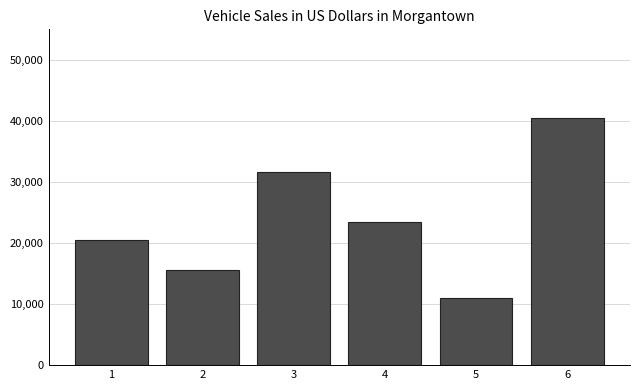

What is the ratio of the value at 6 to the value at 5?

3.7